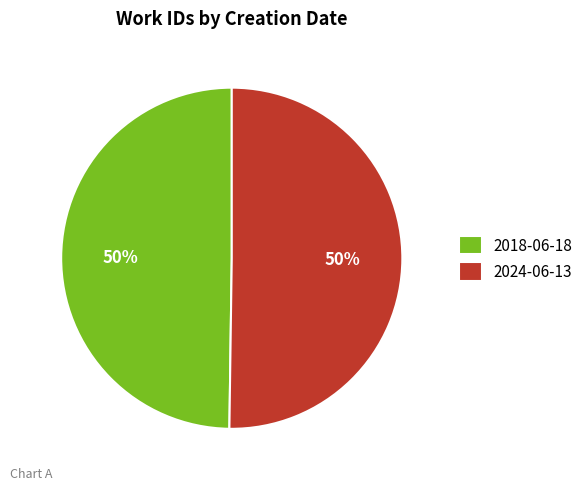

True or false: 2024-06-13 accounts for 59% of the total.

False